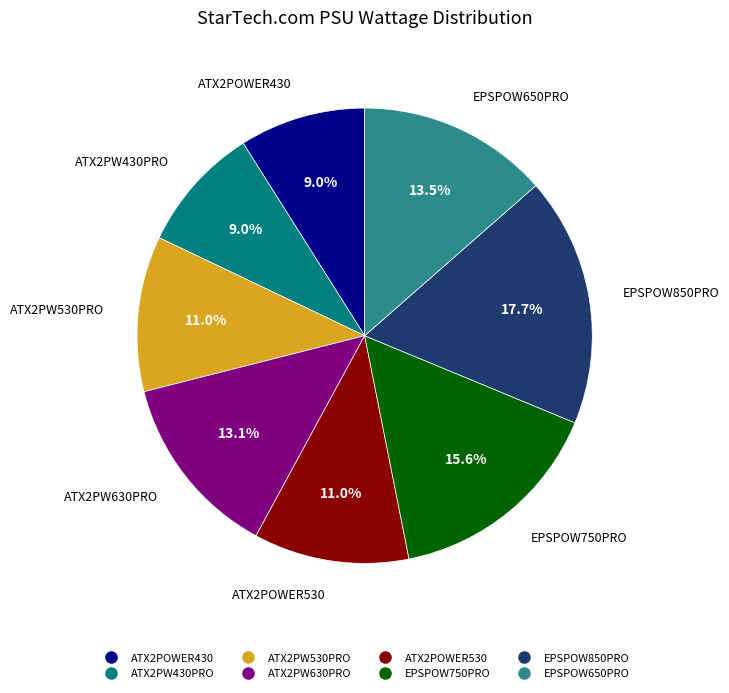

Is there a majority slice in this chart?

No